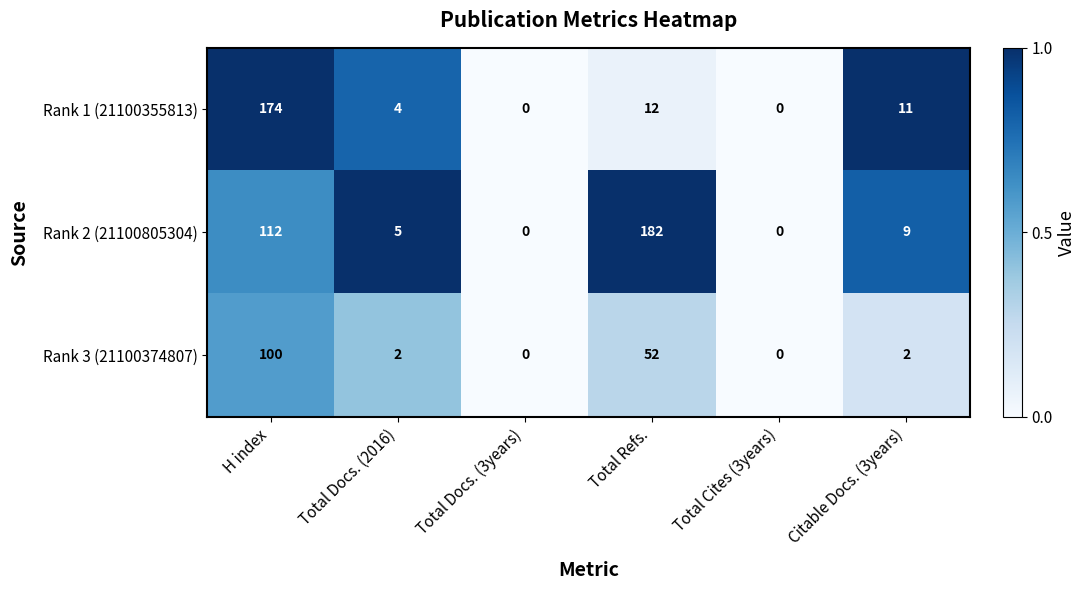

What is the maximum value for Rank 3 (21100374807)?

100